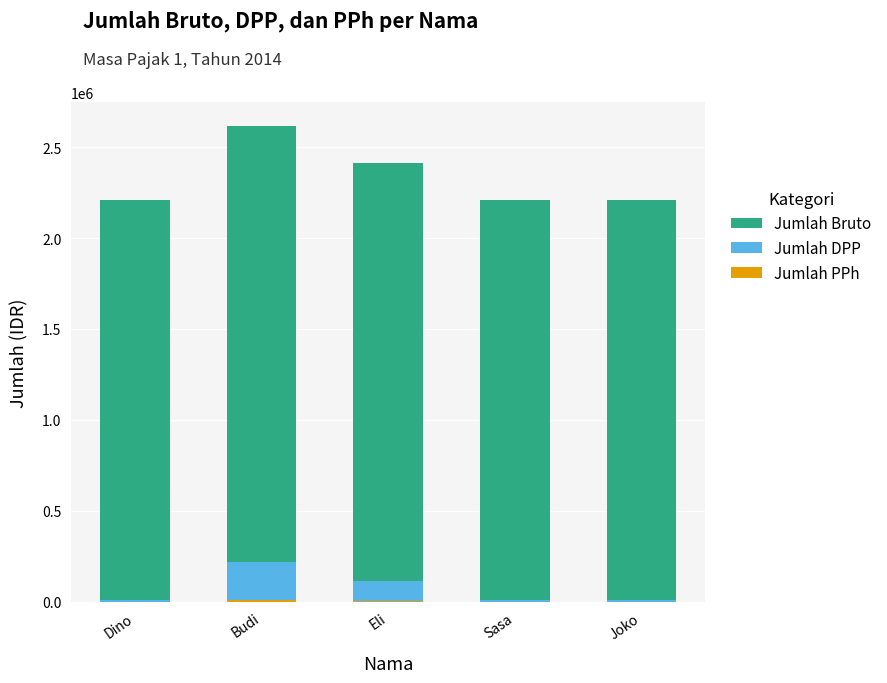

At which category is the sum across all series the highest?

Budi